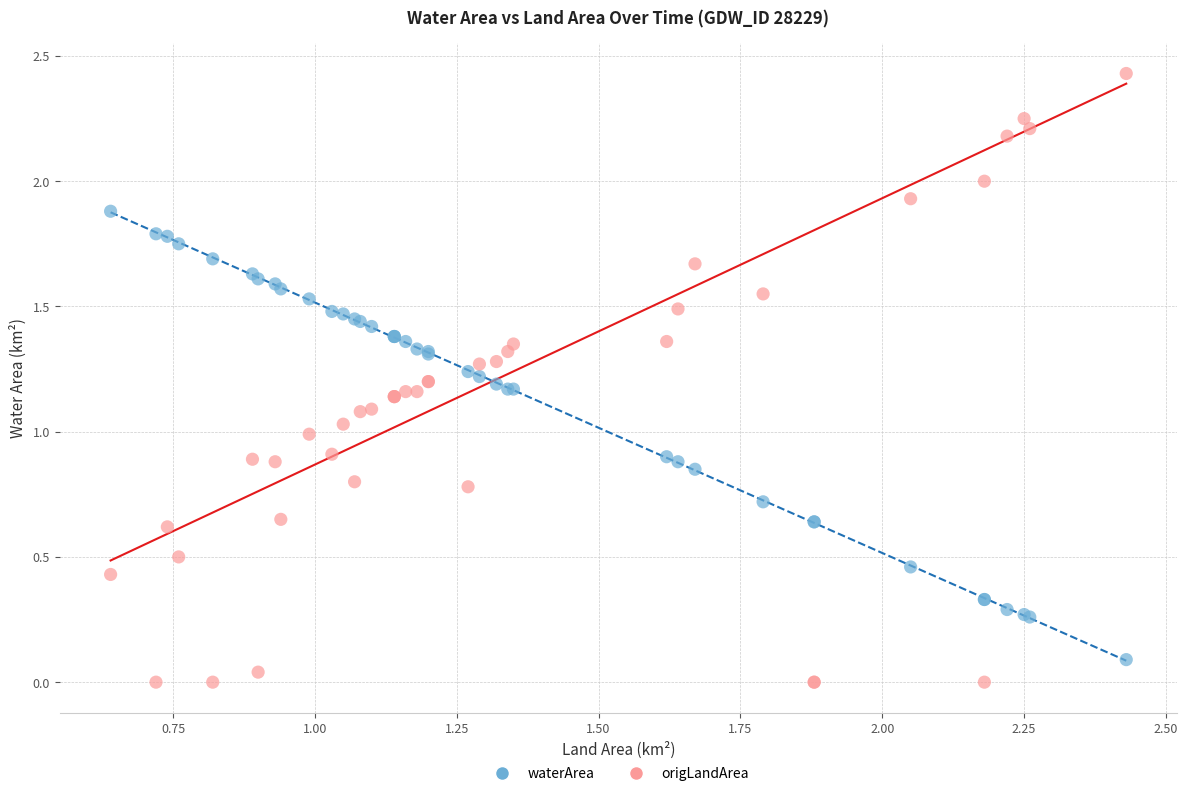

Which series has the largest Y range (max minus min)?

origLandArea